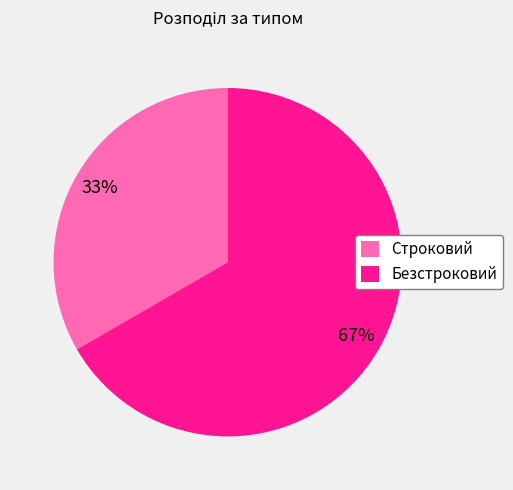

To the nearest percent, what is the combined percentage of Безстроковий and Строковий?

100%